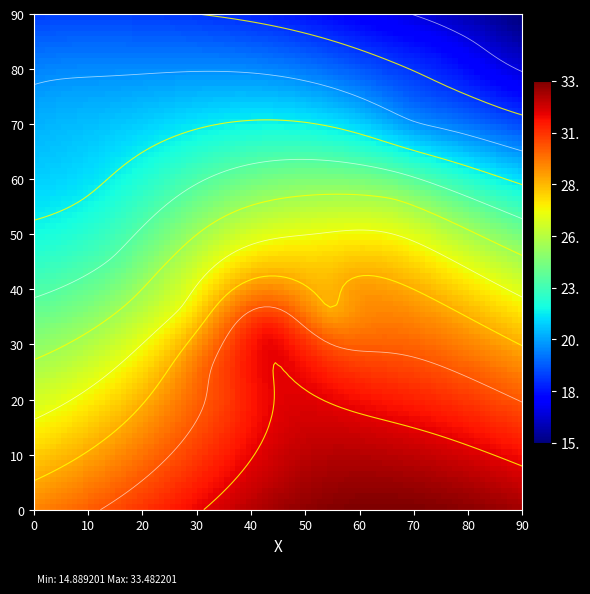

Read the Temperatura value at 17.

25.0